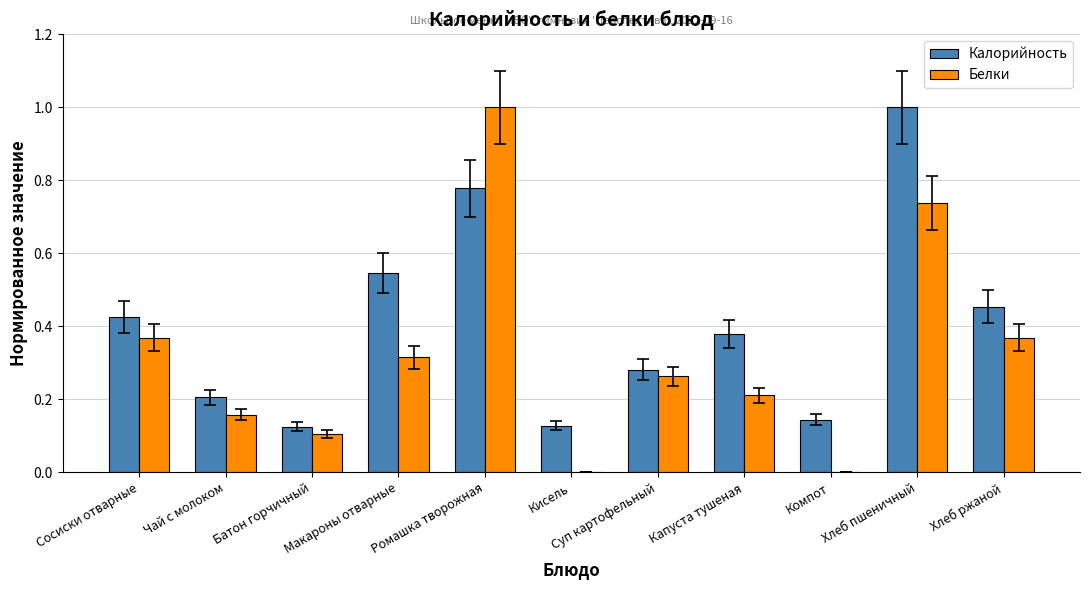

What is the sum of the Калорийность values at Батон горчичный and Ромашка творожная?

0.9